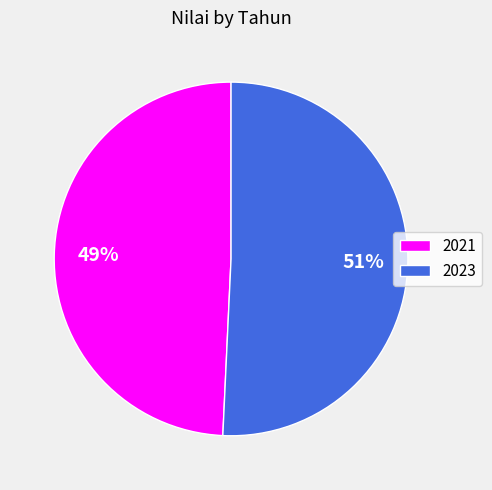

What is the ratio of the value at 2023 to the value at 2021?

1.0